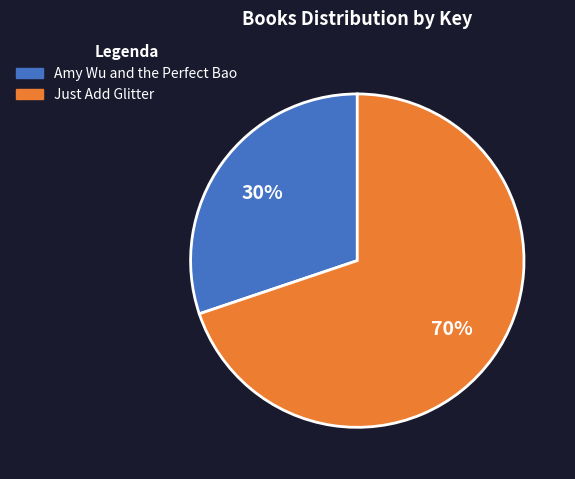

To the nearest percent, what is the average slice percentage?

50%